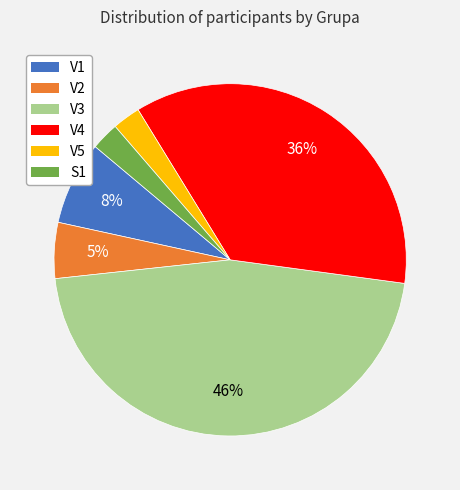

To the nearest percent, what is the combined percentage of V5 and V2?

8%